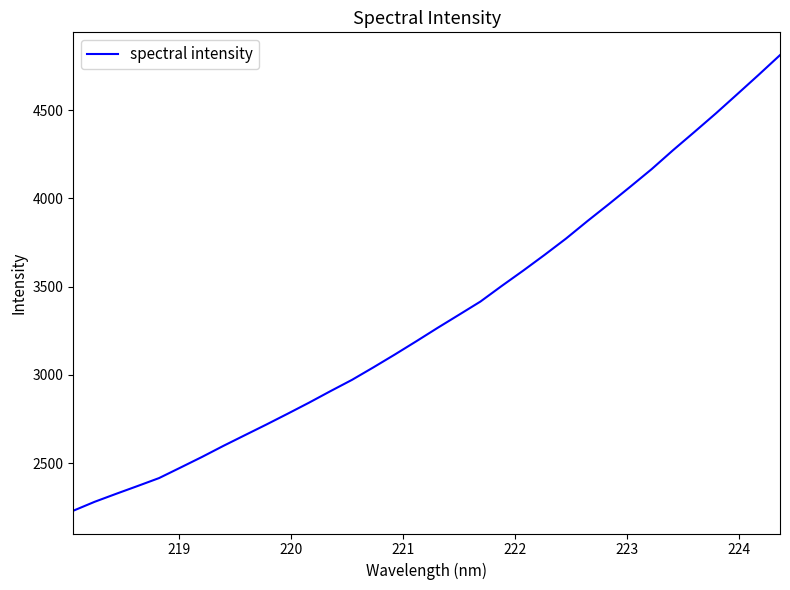

How many distinct data groups are displayed?

1